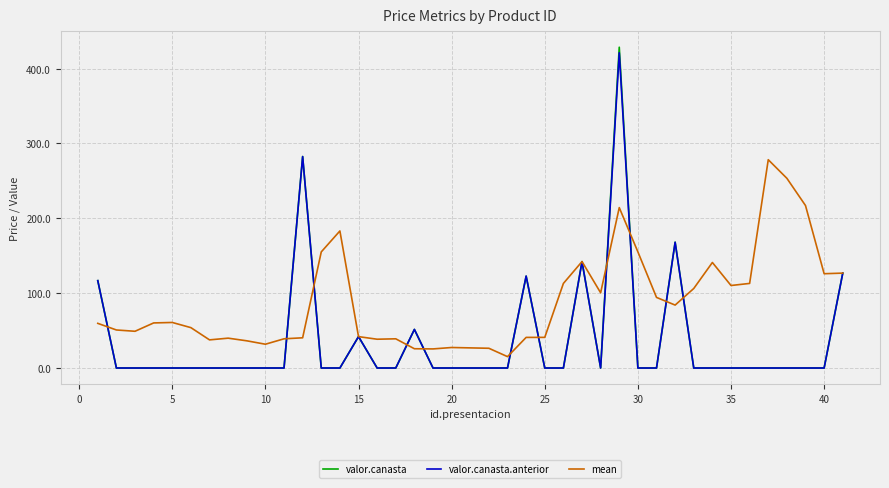

What is the maximum value shown in the chart?

428.5